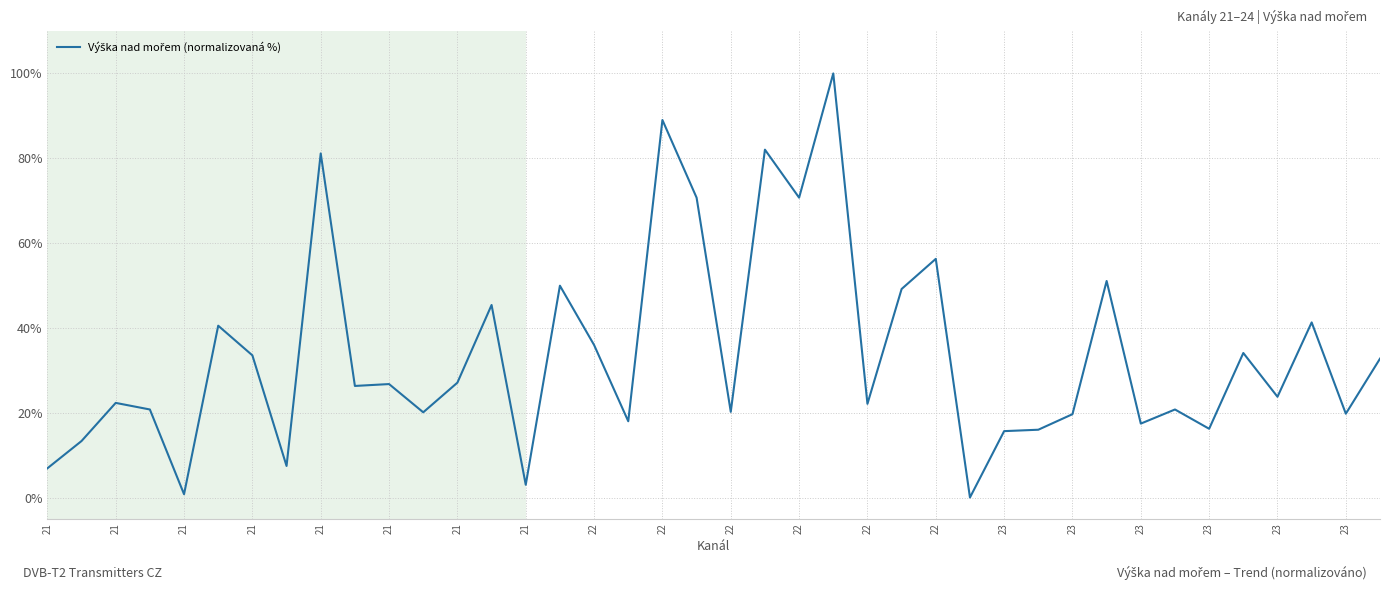

Does the chart have visible grid lines?

Yes